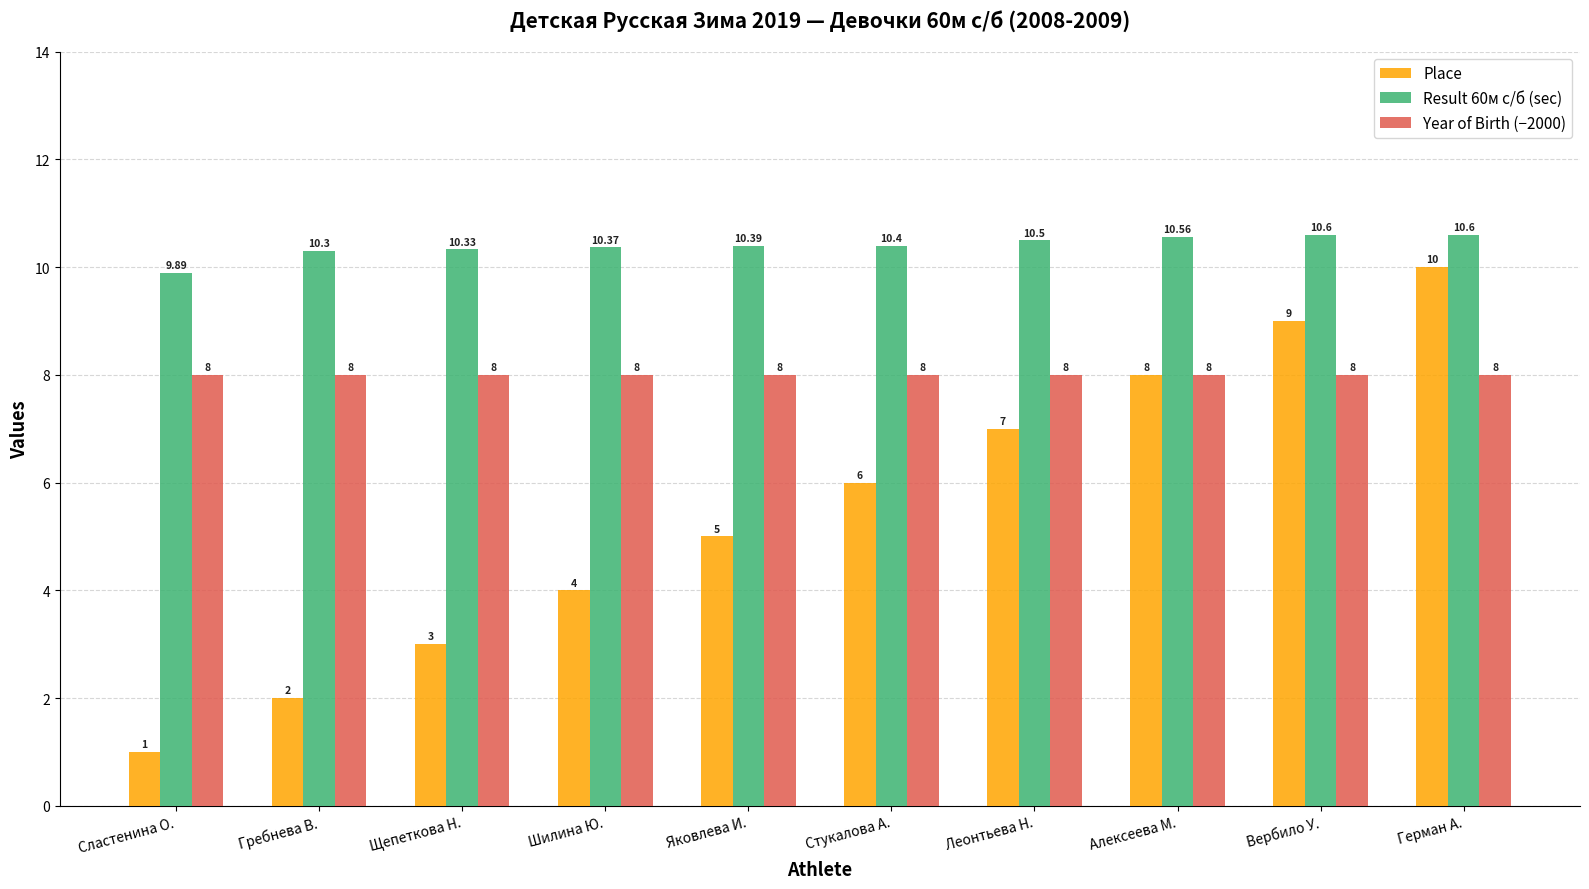

How many bars are there in total?

30